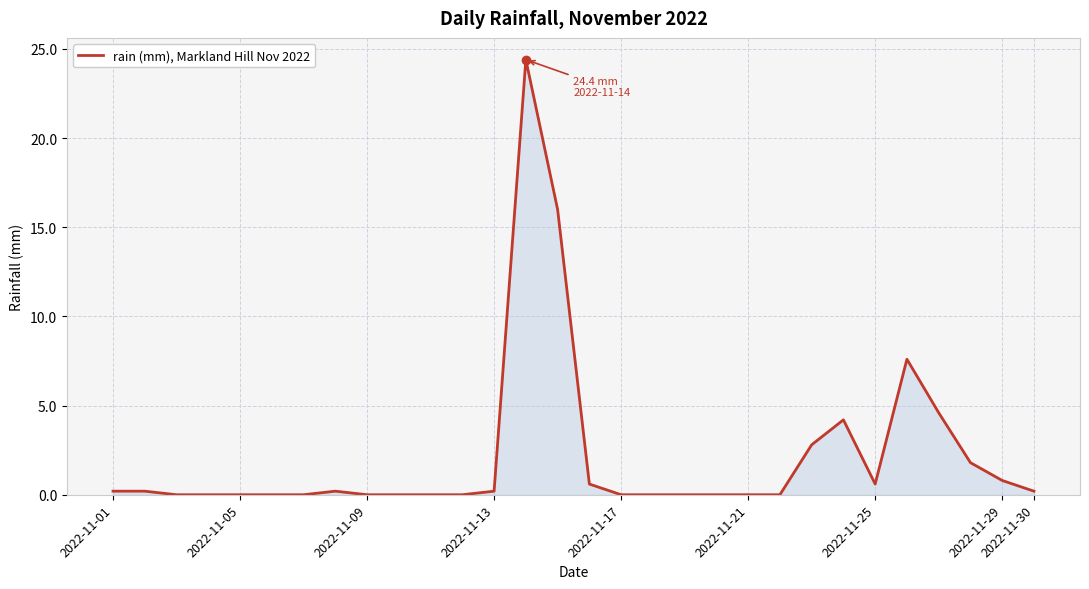

What is the greatest value displayed?

24.4